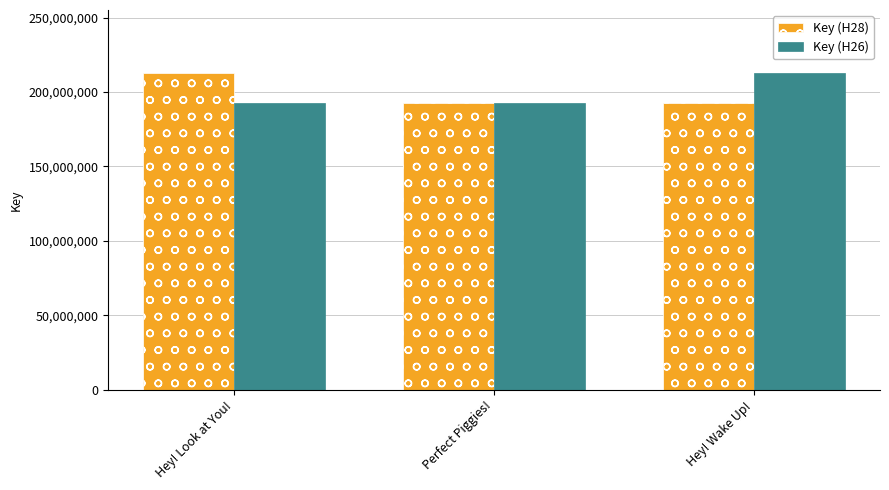

What is the average value of the Key (H28) series?

199376609